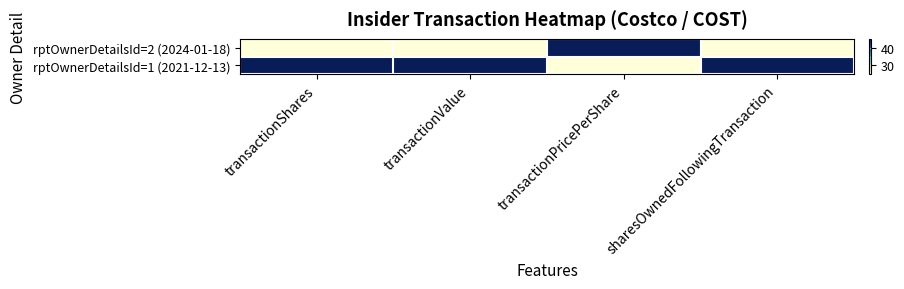

List the series in order of their overall mean, highest first.

rptOwnerDetailsId=1 (2021-12-13), rptOwnerDetailsId=2 (2024-01-18)